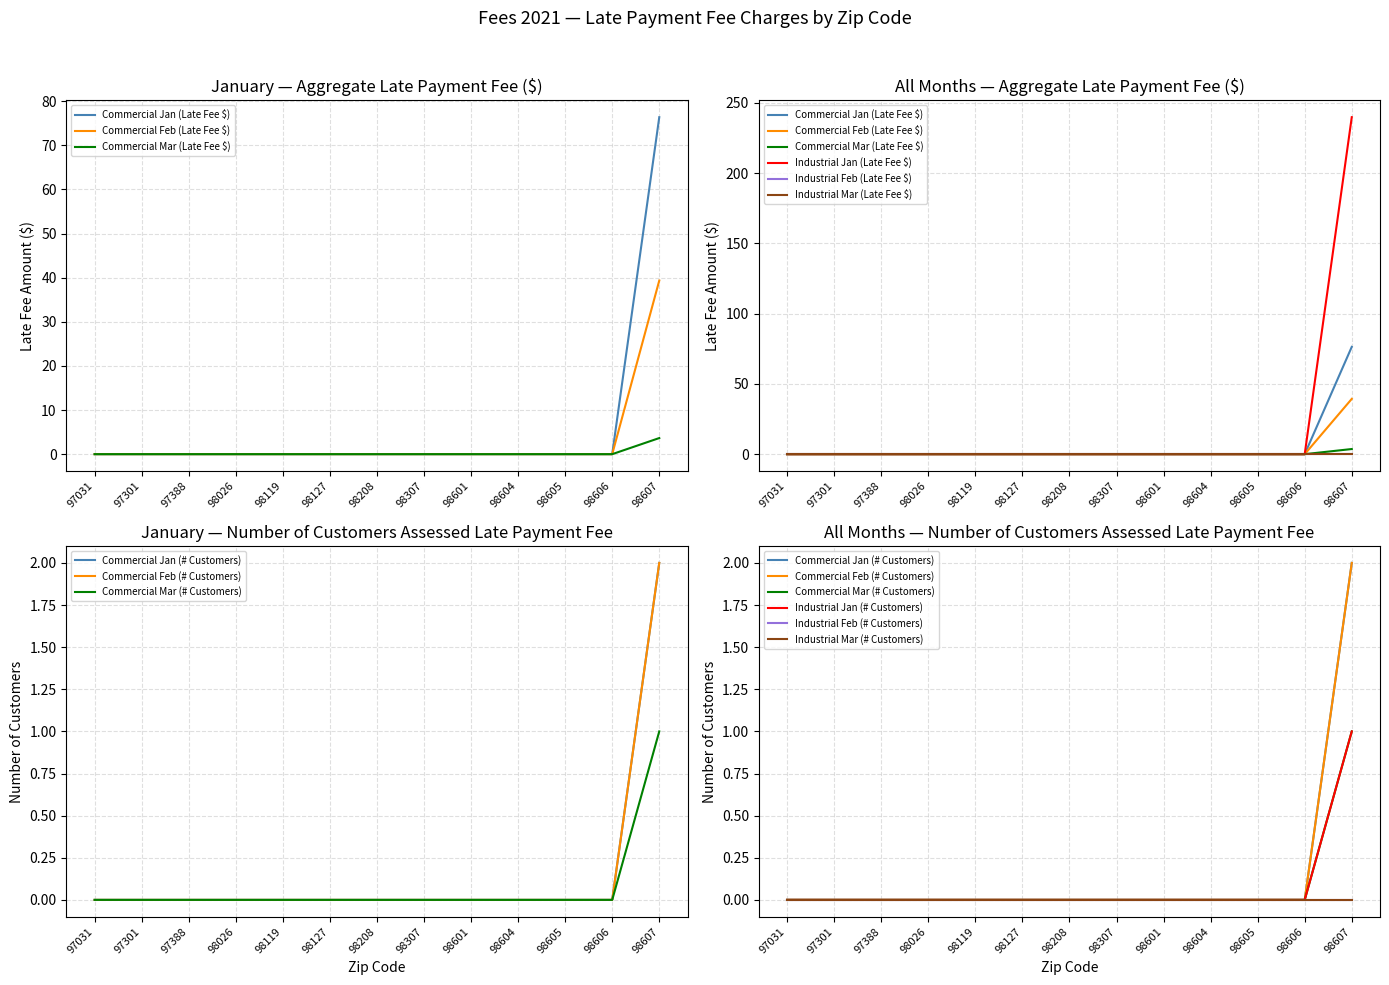

The Commercial Mar (Late Fee $) series shows 0.0 at 98127. True or false?

True